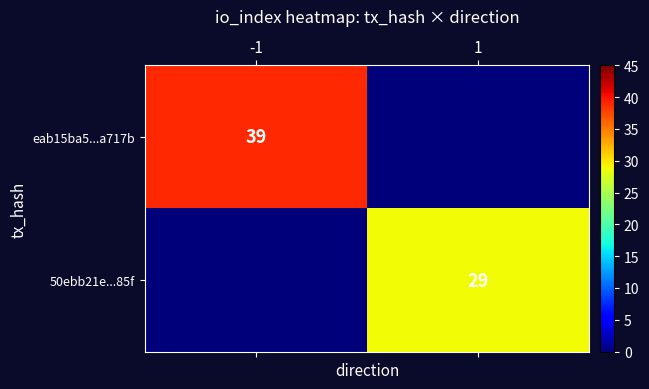

True or false: eab15ba5...a717b has a value of 52 at -1.

False